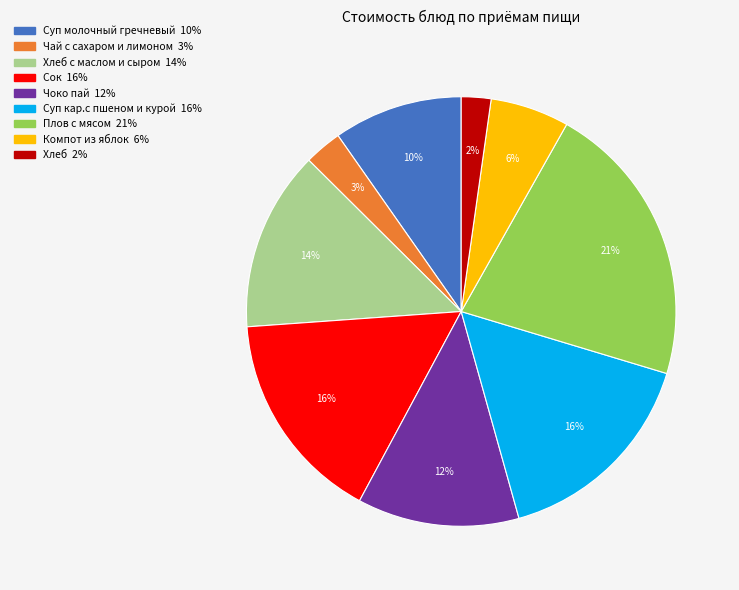

To the nearest percent, what is the difference between the largest and smallest slice percentages?

19%